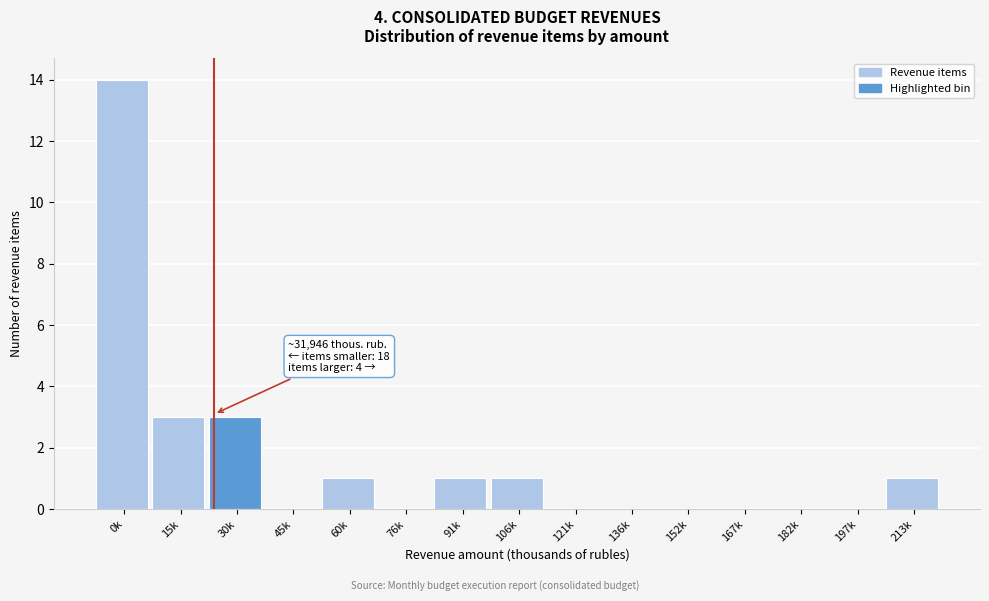

Reading right to left, list all the values displayed in this chart.

213k=1	197k=0	182k=0	167k=0	152k=0	136k=0	121k=0	106k=1	91k=1	76k=0	60k=1	45k=0	30k=3	15k=3	0k=14